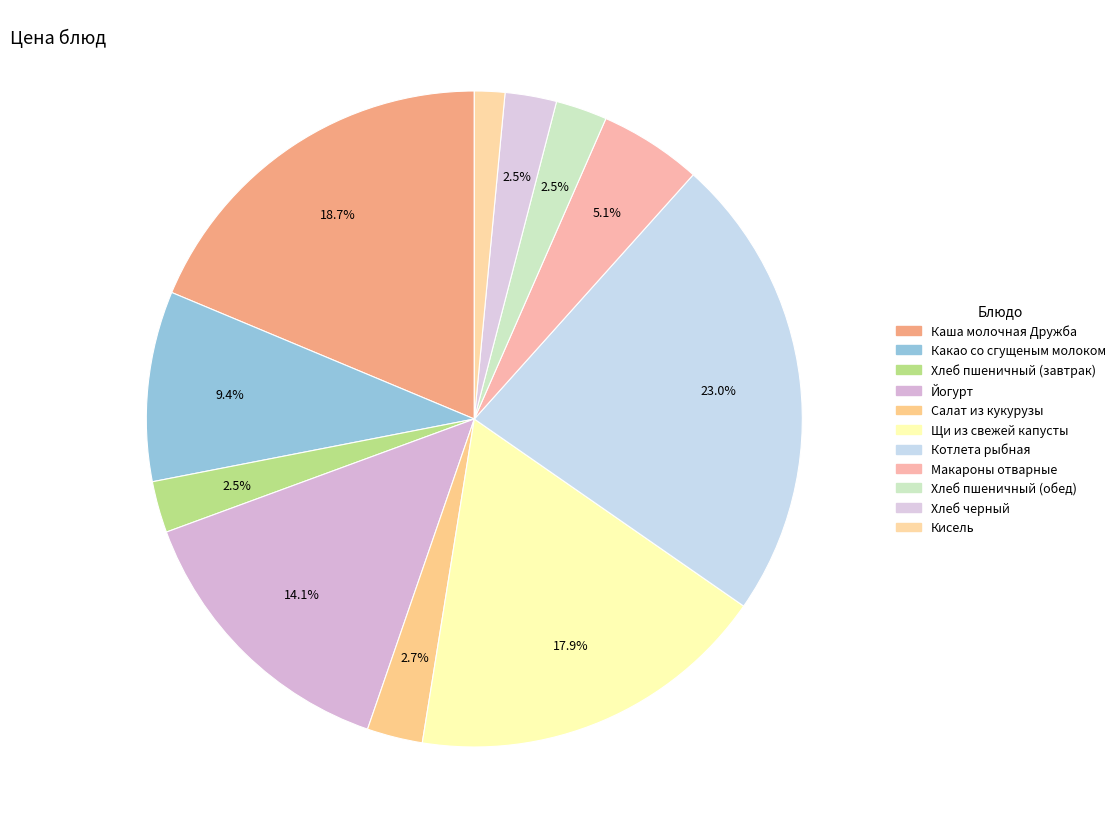

Between Щи из свежей капусты and Котлета рыбная, which is larger?

Котлета рыбная